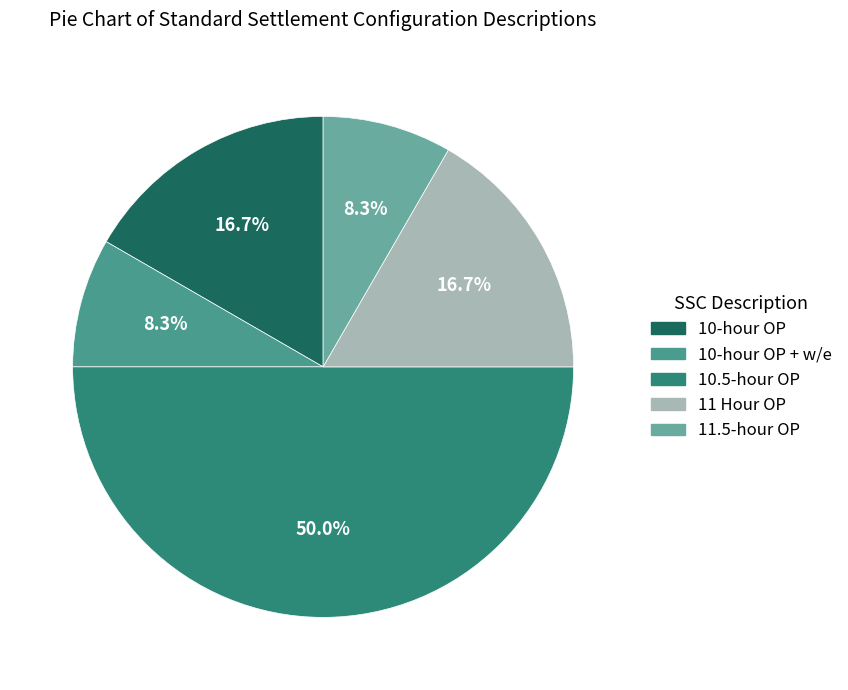

Between 11.5-hour OP and 10-hour OP + w/e, which is larger?

11.5-hour OP